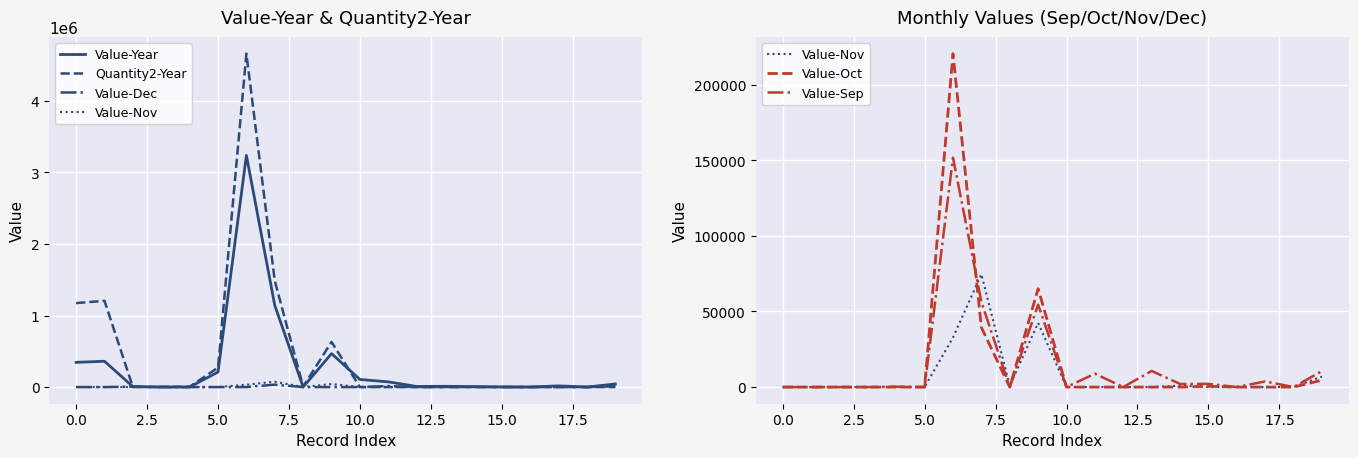

How many interior local peaks does the Quantity2-Year series have?

5